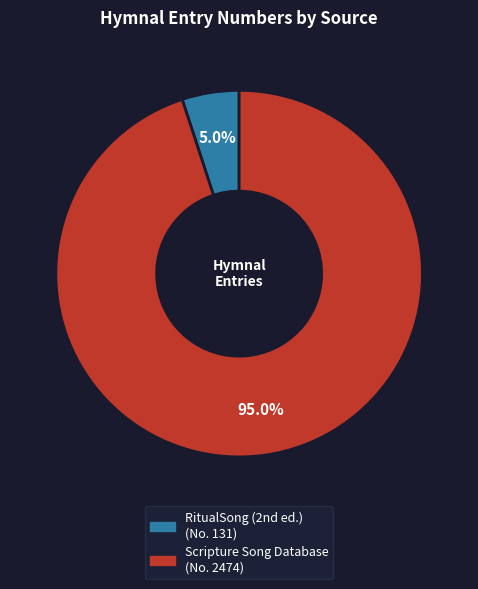

What is the largest slice in the pie chart?

Scripture Song Database